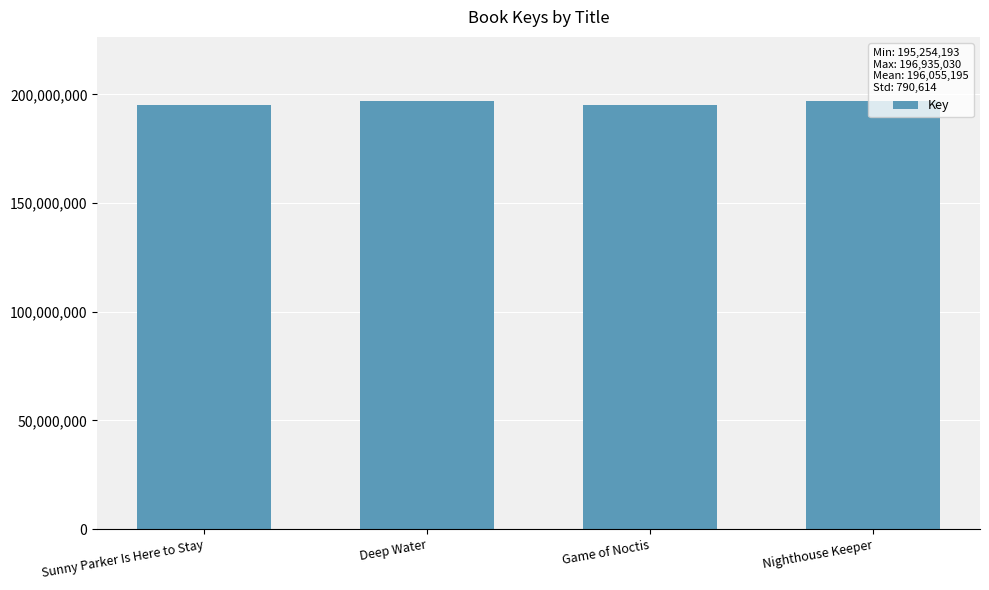

What is the maximum value shown in the chart?

196935030